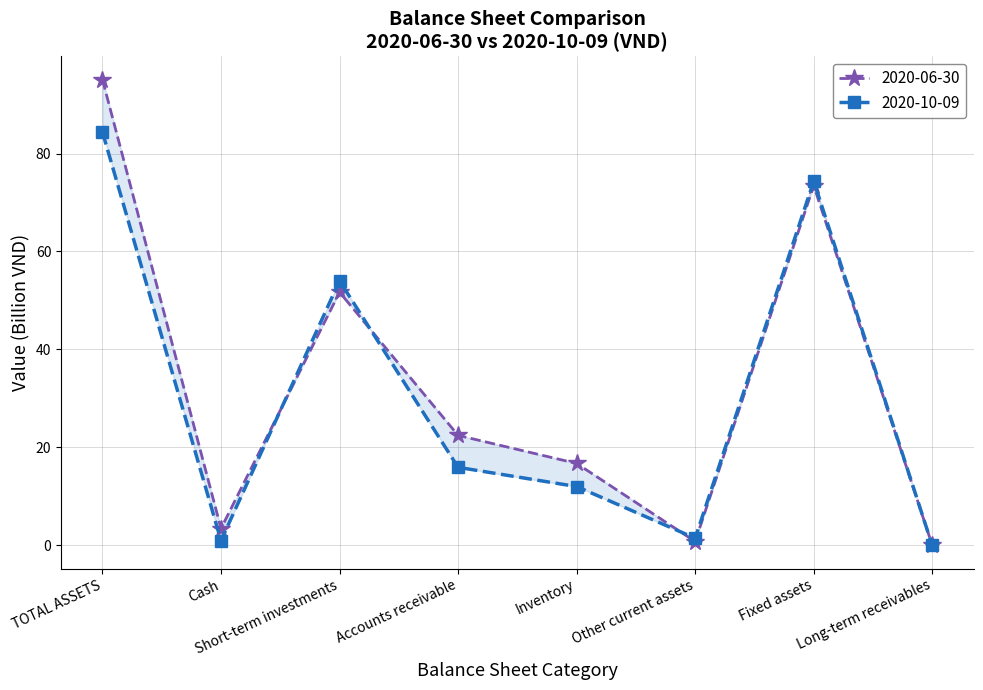

What is the difference between the second highest and minimum values in the 2020-10-09 series?

74.4